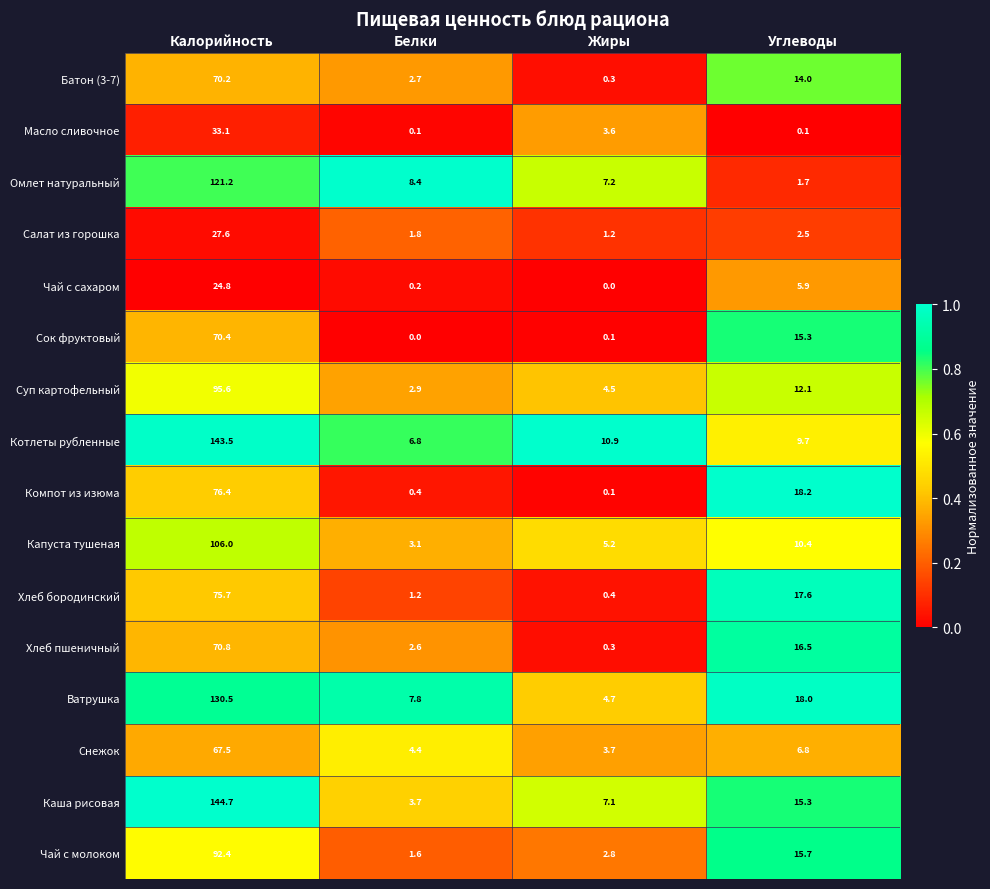

Which series has the largest total across all categories?

Котлеты рубленные